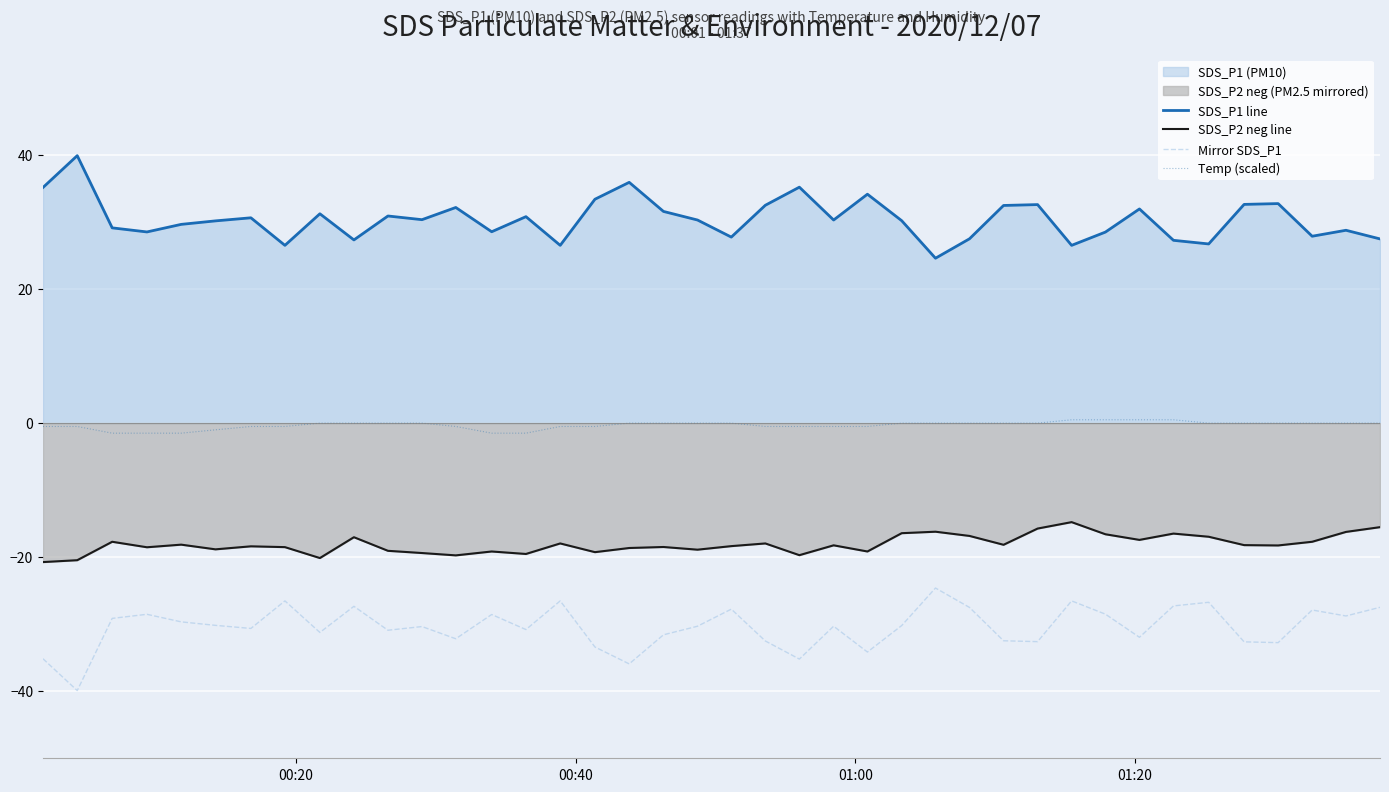

What is the maximum value shown in the chart?

39.9